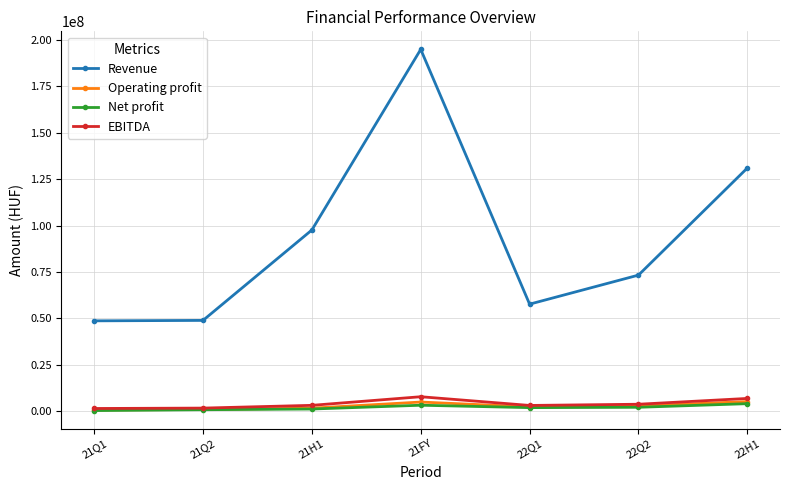

True or false: Revenue and Net profit cross at least once.

False